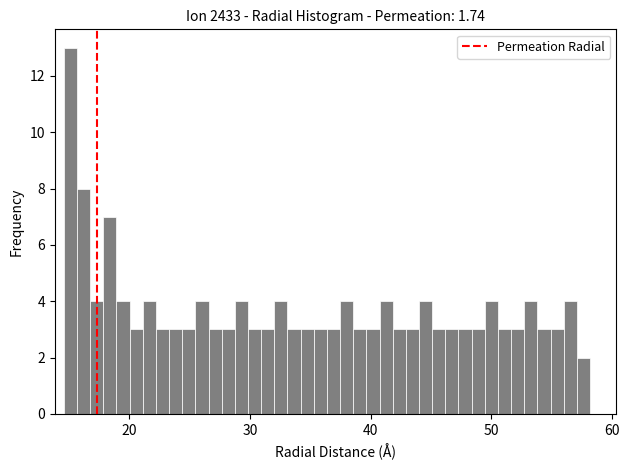

Around what value on the x-axis is the tallest bar? Give the approximate position of its centre, as read against the axis.

15